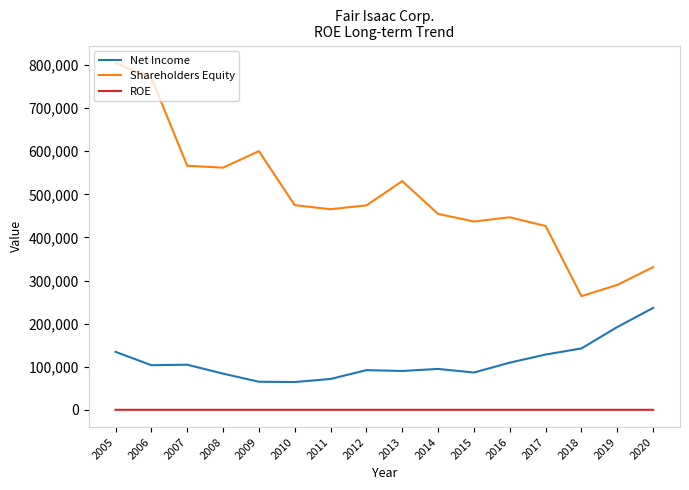

Which series has the largest range (max minus min)?

Shareholders Equity